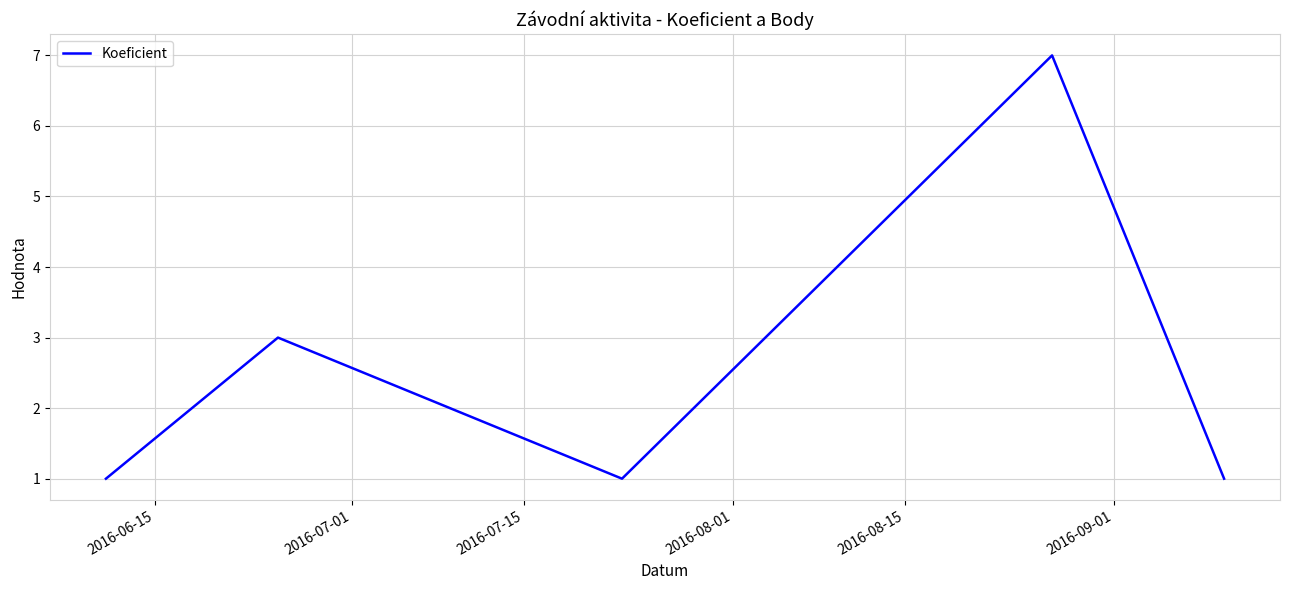

True or false: there are more than 2 points higher than both neighbors.

False